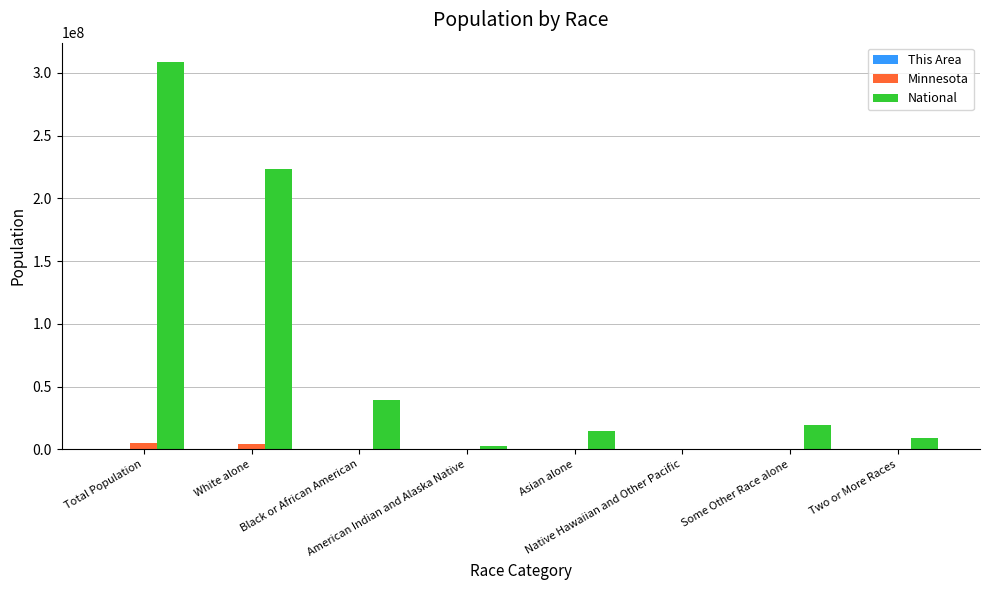

What is the greatest value displayed?

308745538